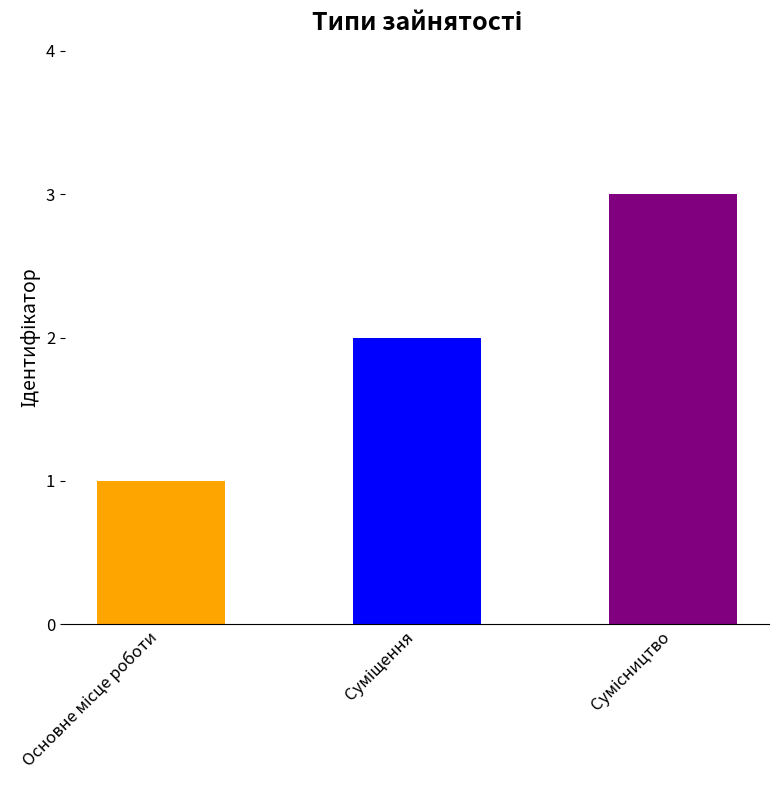

How many series are shown in this chart?

1